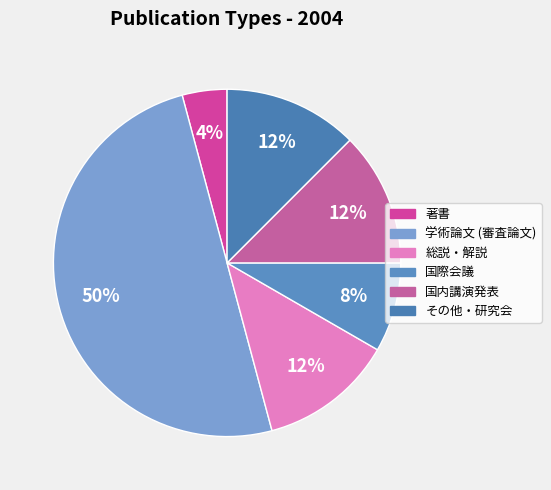

What is the largest slice in the pie chart?

学術論文 (審査論文)